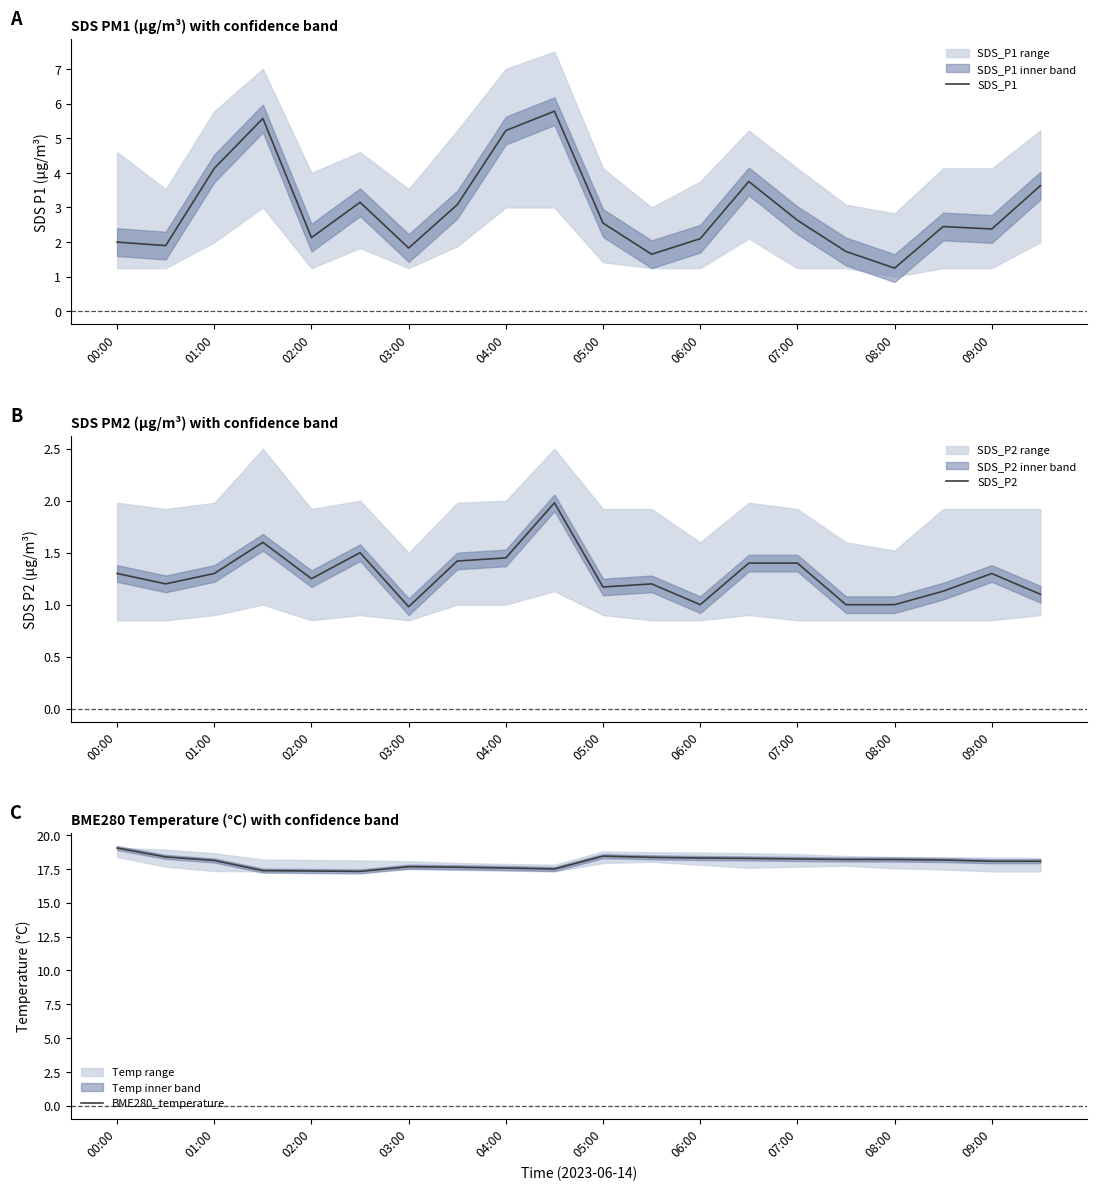

What is the value of the BME280_temperature point at the 13th from the left?

18.3